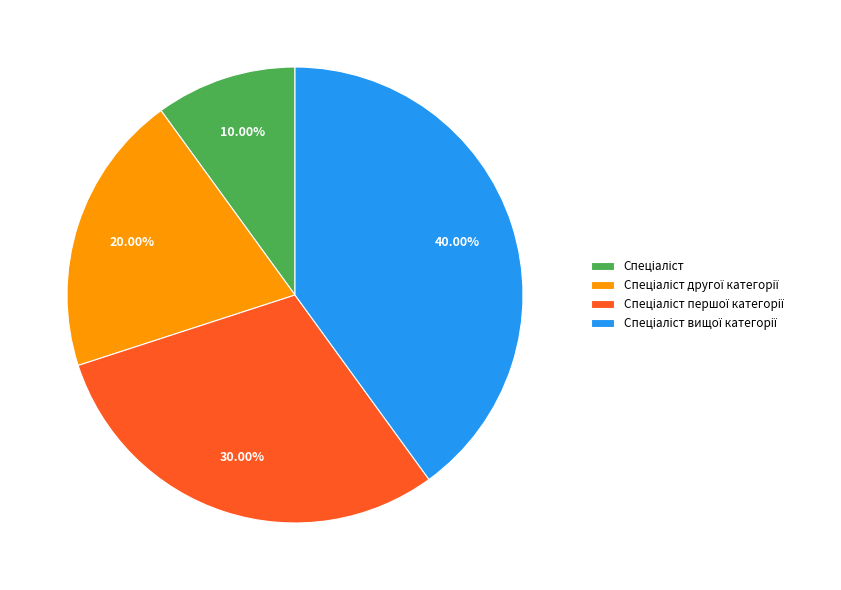

Is there any slice that represents more than half of the pie?

No